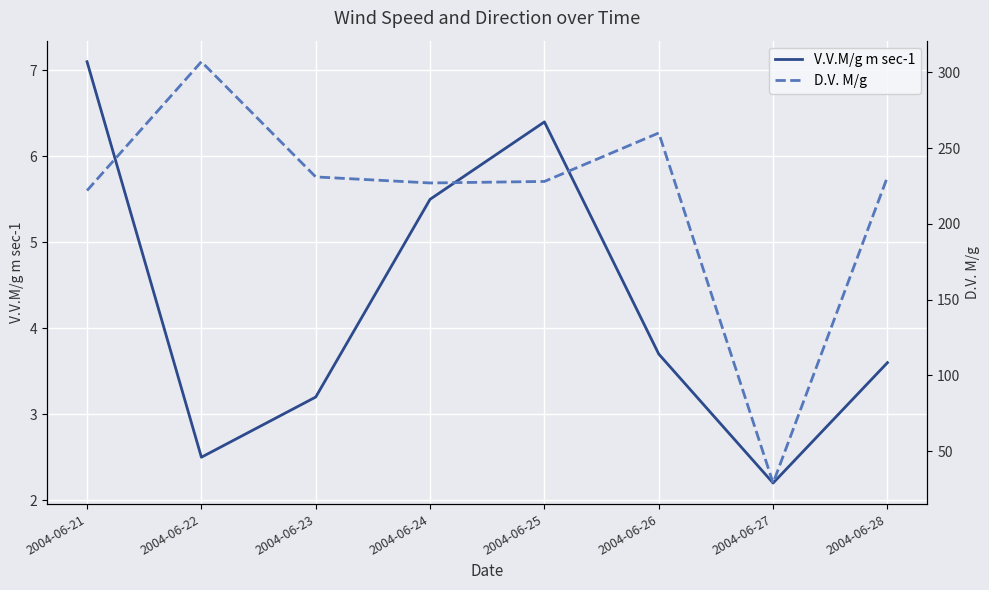

Reading left to right, extract all data points from this chart.

V.V.M/g m sec-1: 2004-06-21=7.1	2004-06-22=2.5	2004-06-23=3.2	2004-06-24=5.5	2004-06-25=6.4	2004-06-26=3.7	2004-06-27=2.2	2004-06-28=3.6
D.V. M/g: 2004-06-21=222.0	2004-06-22=307.0	2004-06-23=231.0	2004-06-24=227.0	2004-06-25=228.0	2004-06-26=260.0	2004-06-27=29.0	2004-06-28=231.0